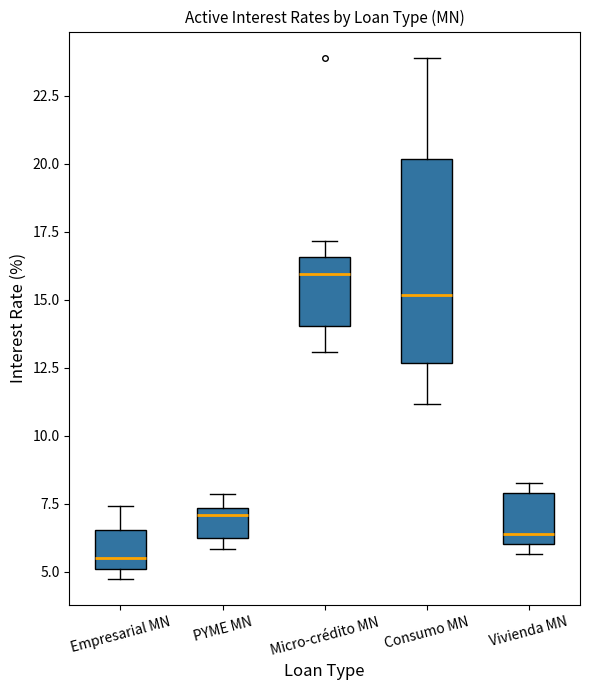

Reading left to right, transcribe this box plot: for each box, give where its median line is, the range the box spans, and where its two whiskers end, as read against the y-axis. The values are not printed on the chart, so give them approximately, as read against the axis.

Empresarial MN: median 5.5, box 5.0 to 6.5, whiskers 4.5 to 7.5
PYME MN: median 7.0, box 6.0 to 7.5, whiskers 6.0 (just below the box's lower edge) to 8.0
Micro-crédito MN: median 16.0, box 14.0 to 16.5, whiskers 13.0 to 17.0
Consumo MN: median 15.0, box 12.5 to 20.0, whiskers 11.0 to 24.0
Vivienda MN: median 6.5, box 6.0 to 8.0, whiskers 5.5 to 8.5